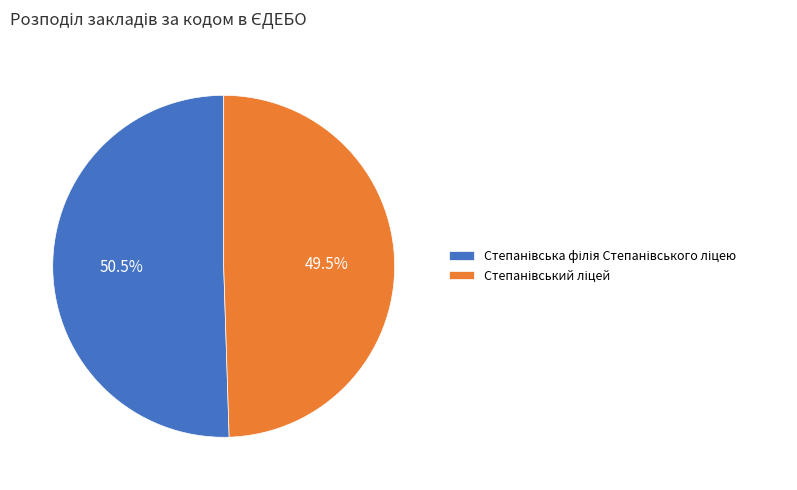

Is there a majority slice in this chart?

Yes